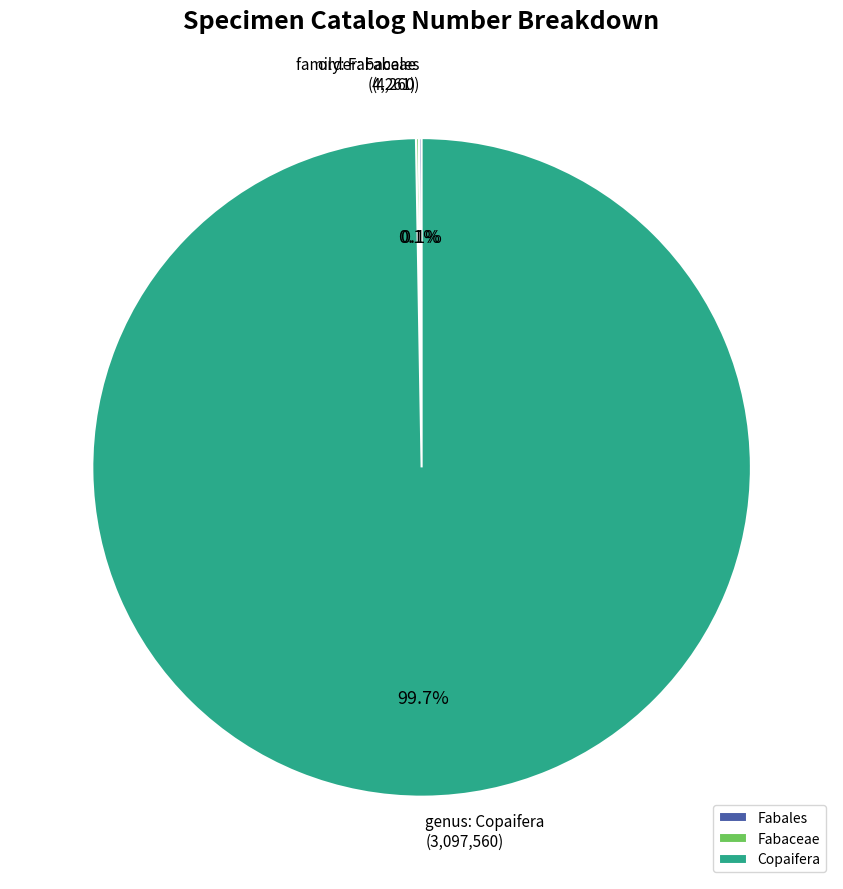

What is the largest slice in the pie chart?

Copaifera